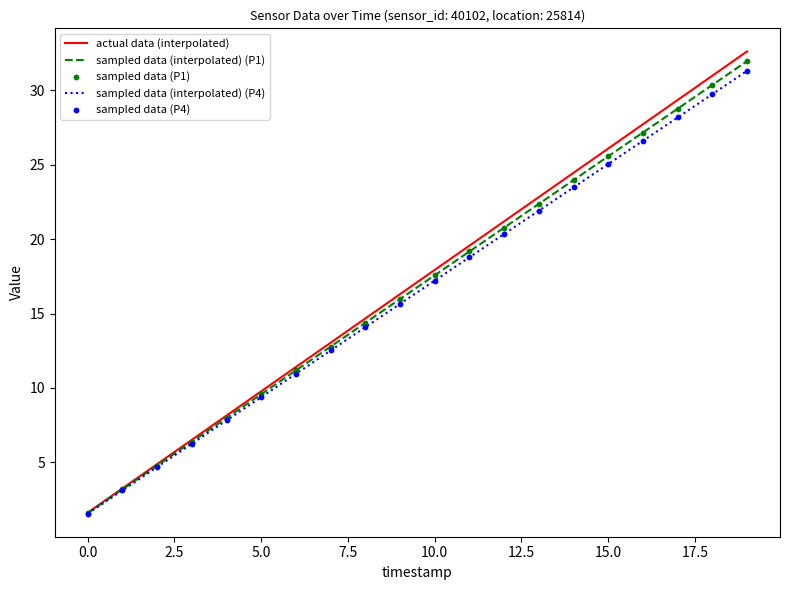

Which series has the widest spread of values?

actual data (interpolated)